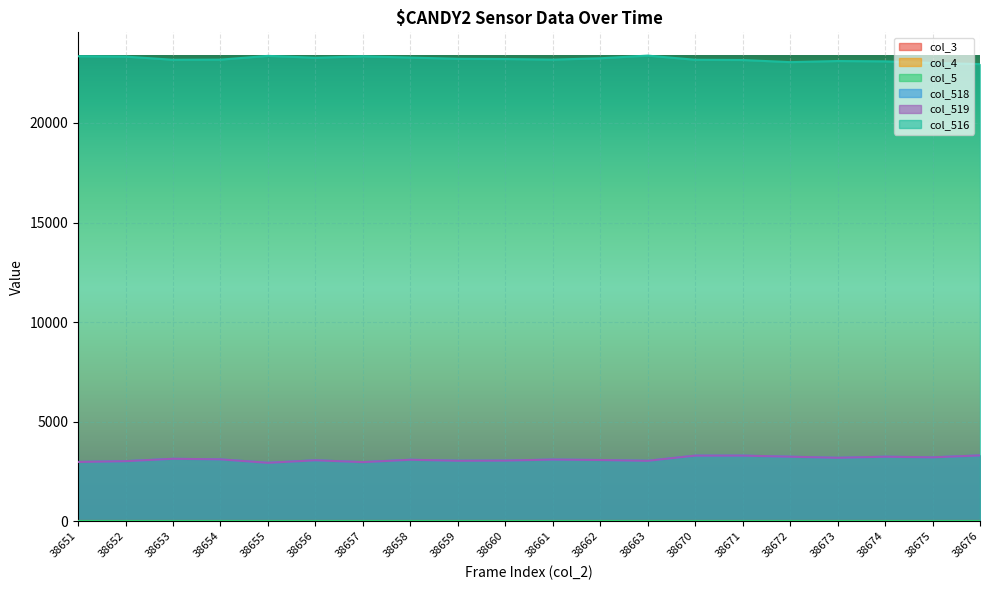

Reading right to left, list all the values displayed in this chart.

col_518: 3303	3207	3238	3184	3238	3293	3292	3033	3073	3095	3044	3036	3086	2965	3058	2932	3105	3133	3013	2974
col_519: 3303	3206	3238	3184	3238	3293	3292	3032	3071	3095	3043	3035	3084	2965	3058	2931	3105	3133	3013	2973
col_516: 22956	23014	23093	23110	23055	23162	23174	23383	23249	23182	23211	23222	23285	23347	23276	23369	23181	23174	23334	23351